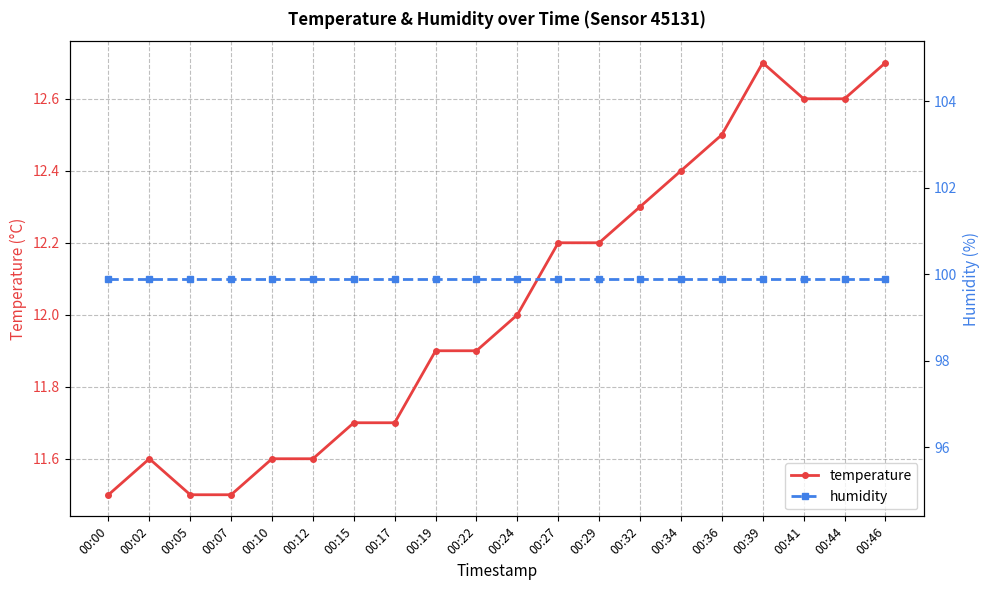

Does the chart display data point markers on the line(s)?

Yes